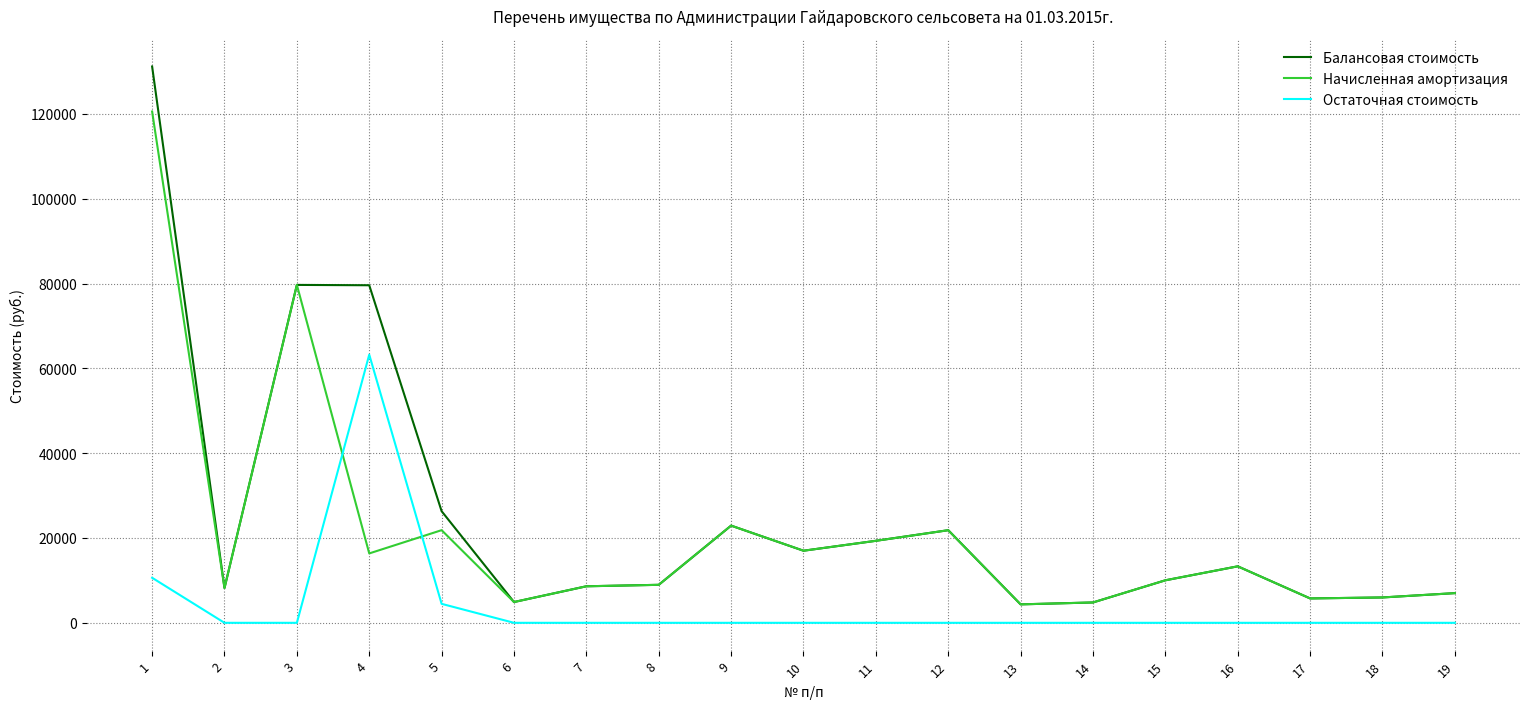

At 5, list the series in order from smallest to largest.

Остаточная стоимость, Начисленная амортизация, Балансовая стоимость